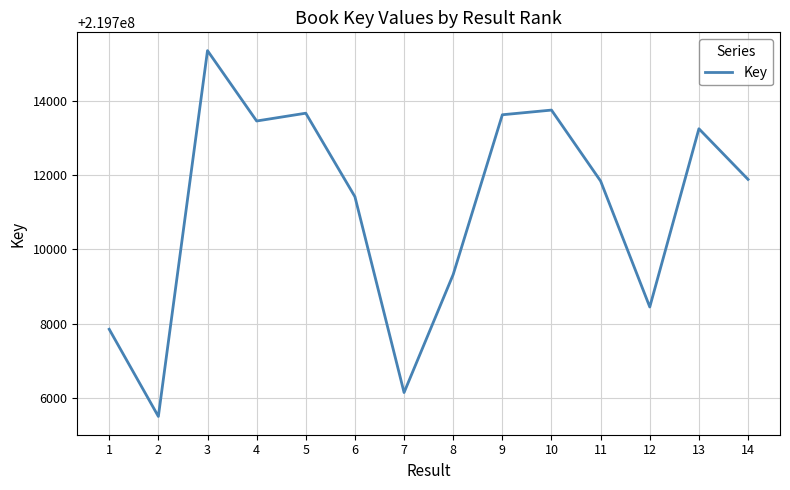

What is the maximum value shown in the chart?

219715353